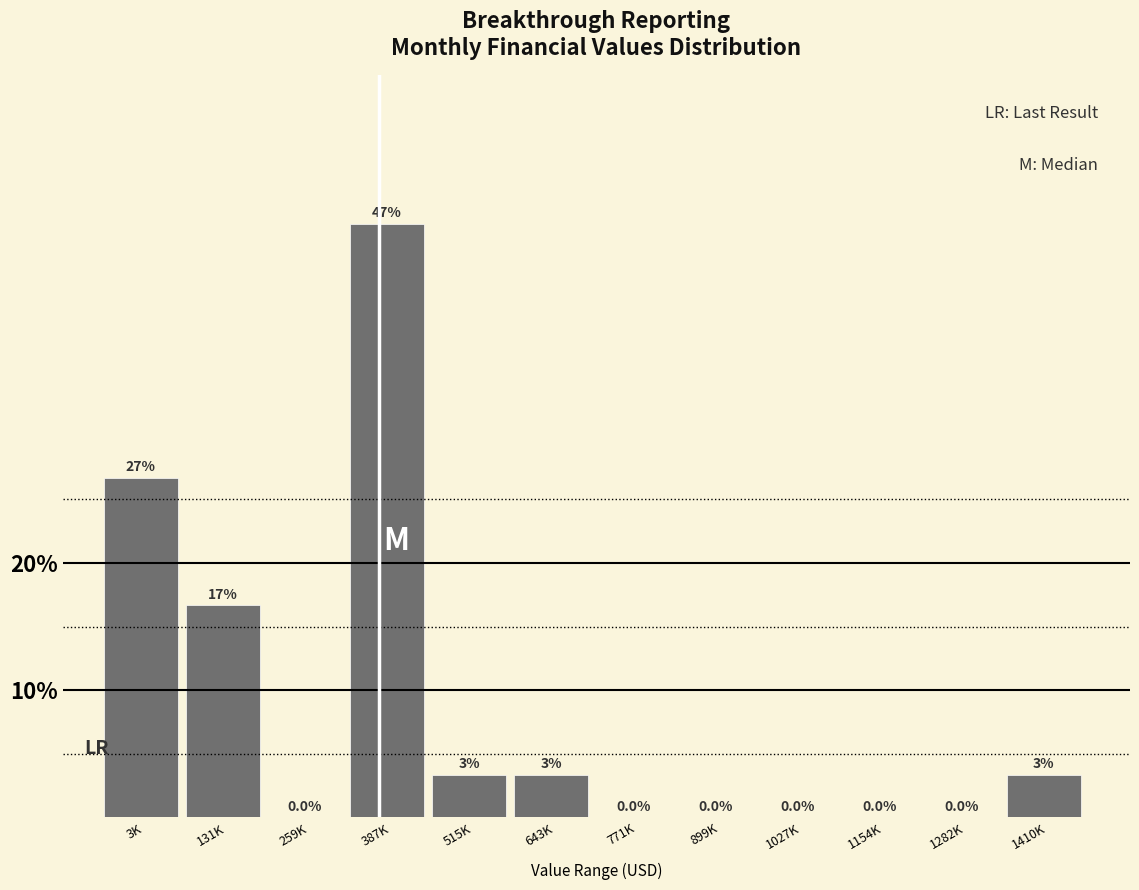

Between 259K and 1410K, which is larger?

1410K